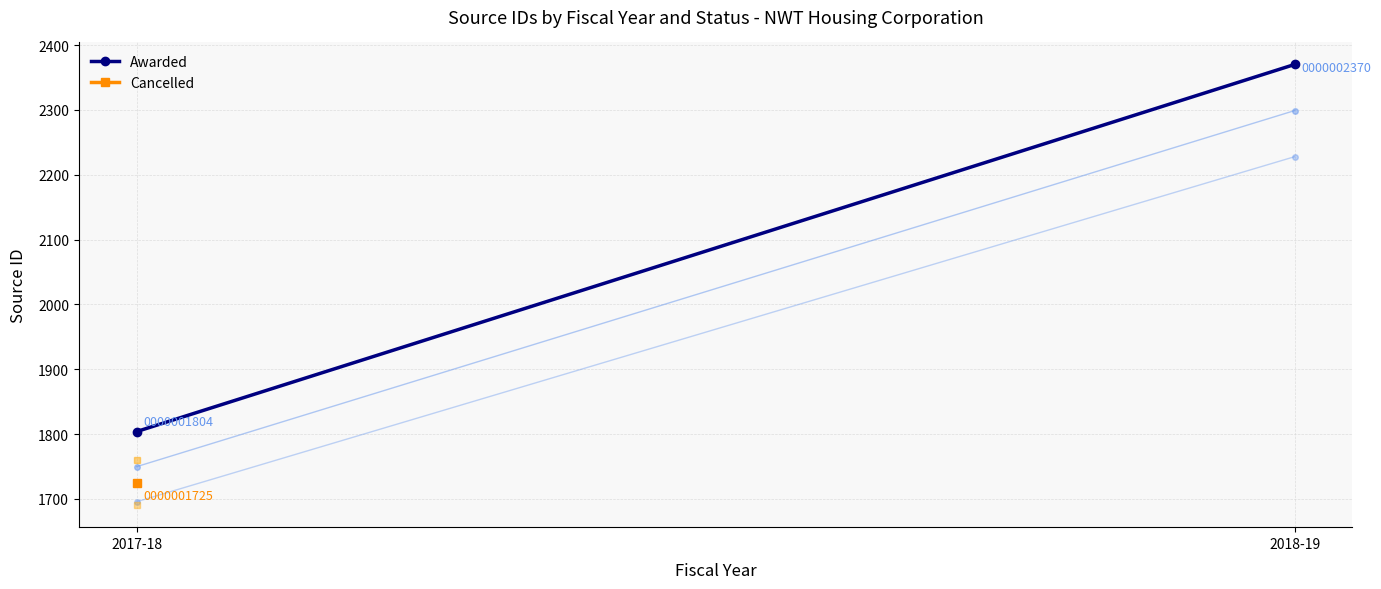

Reading left to right, extract all data points from this chart.

1804	2370